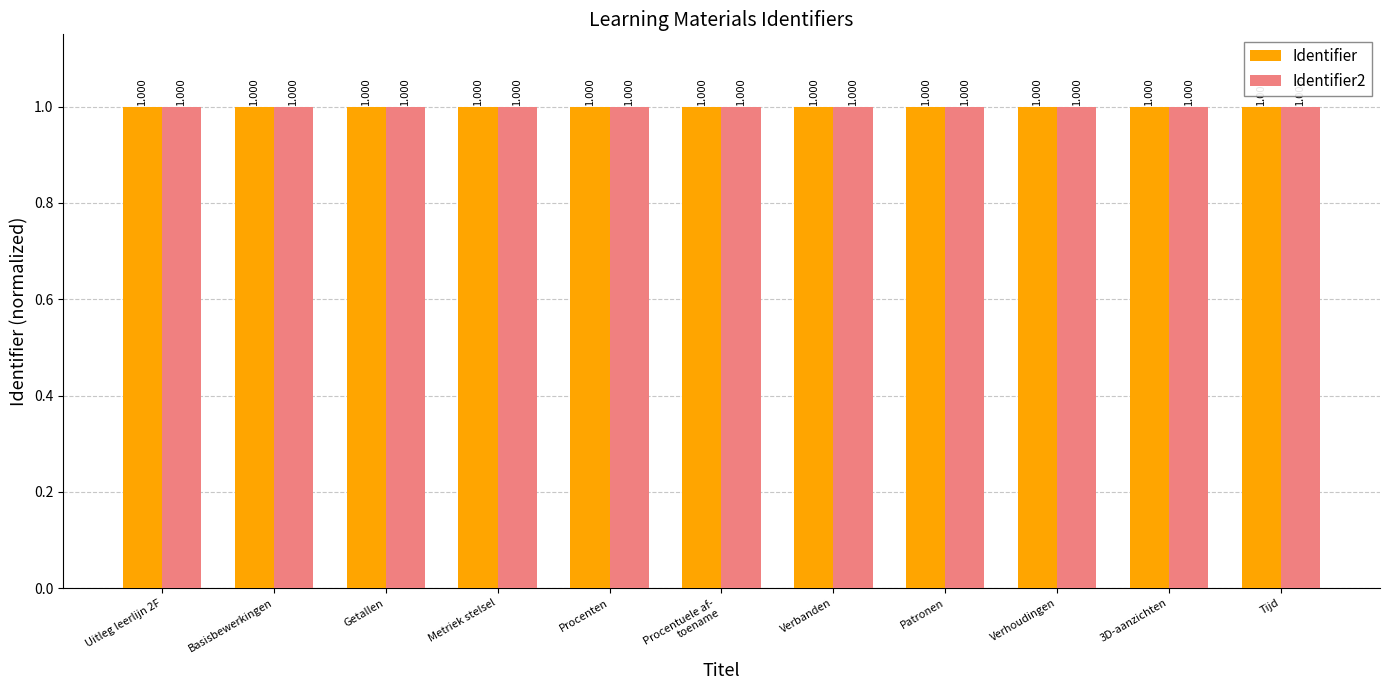

True or false: Identifier2 has a value of 1.0 at Procenten.

True